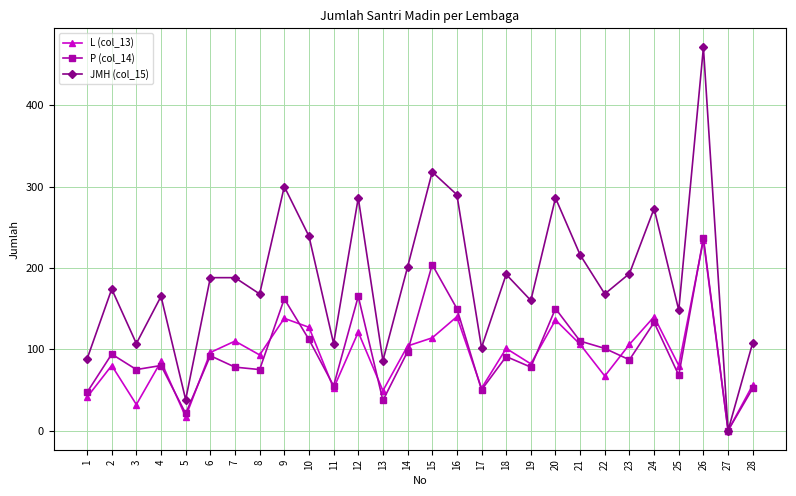

What is the difference between the L (col_13) values at 16 and 6?

44